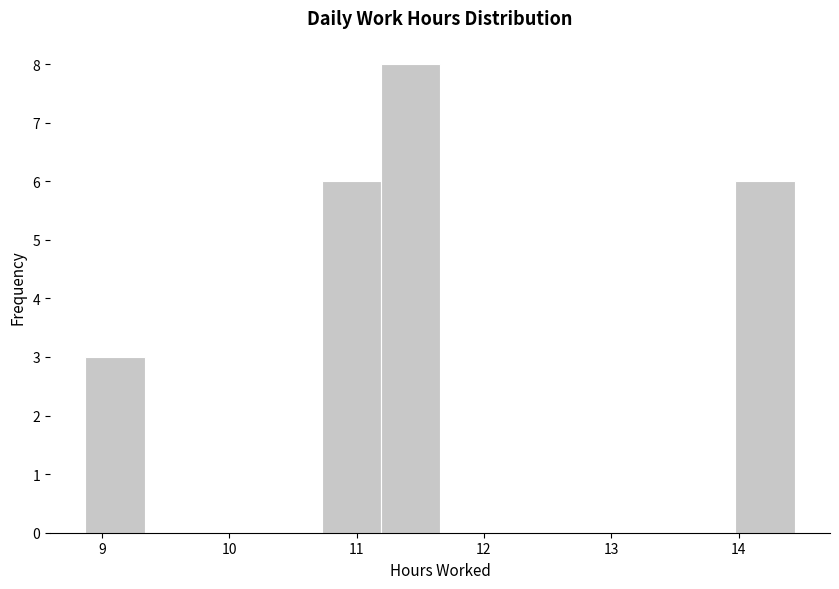

How tall is the bar that spans 10.7 to 11.2 on the x-axis? Neither the bar edges nor the heights are printed on the chart, so give them approximately, as read against the axes.

6